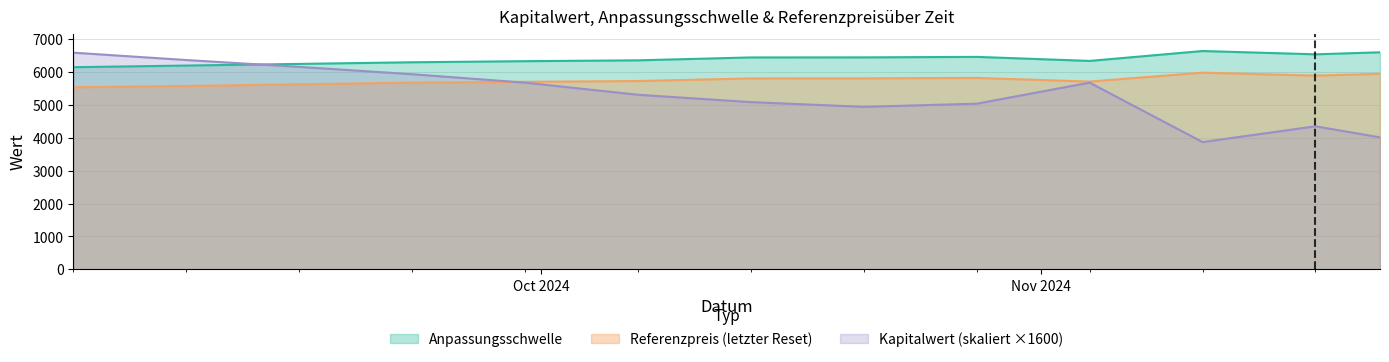

How many data points in Referenzpreis are less than 5728?

6